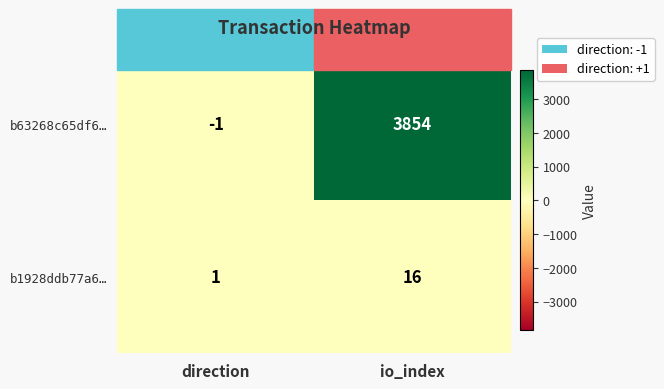

At which label is b63268c65df6… closest to 1926?

direction